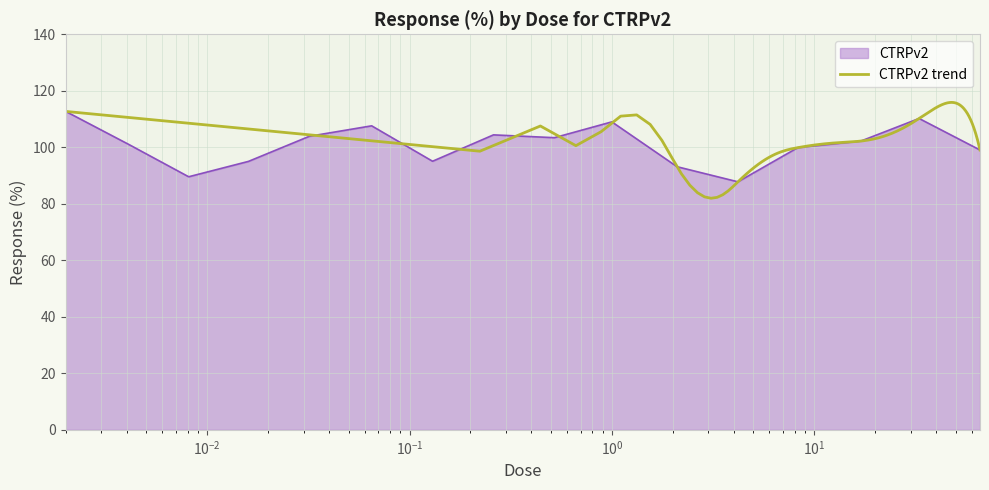

What is the minimum value shown in the chart?

87.8